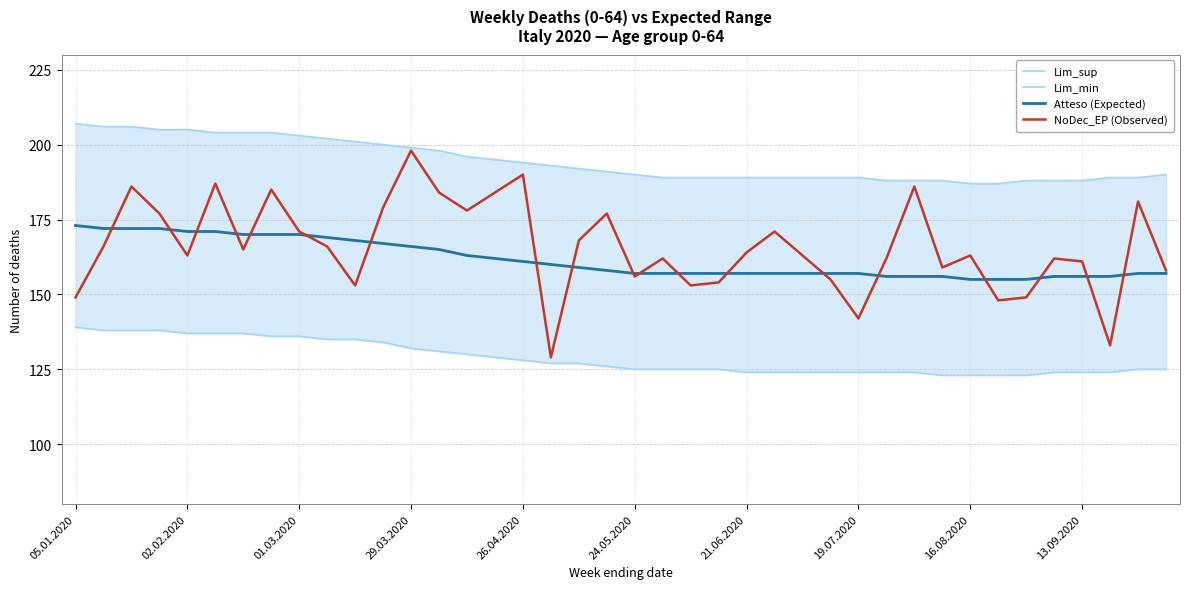

How many data points does each series have?

40